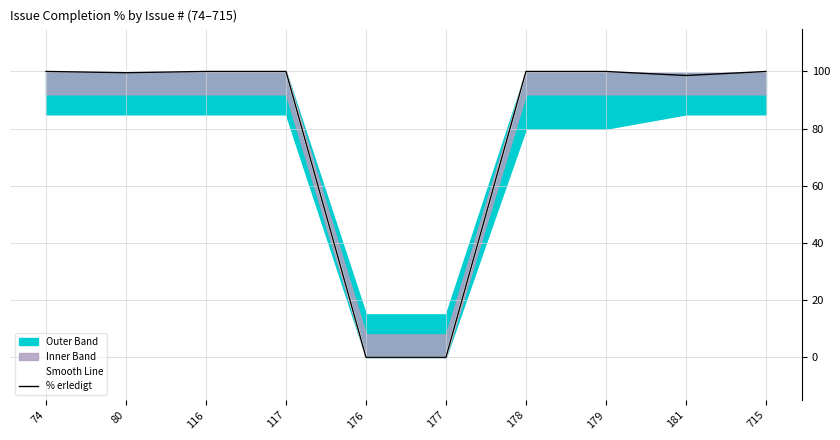

True or false: % erledigt has a value of 99.6 at 80.

True